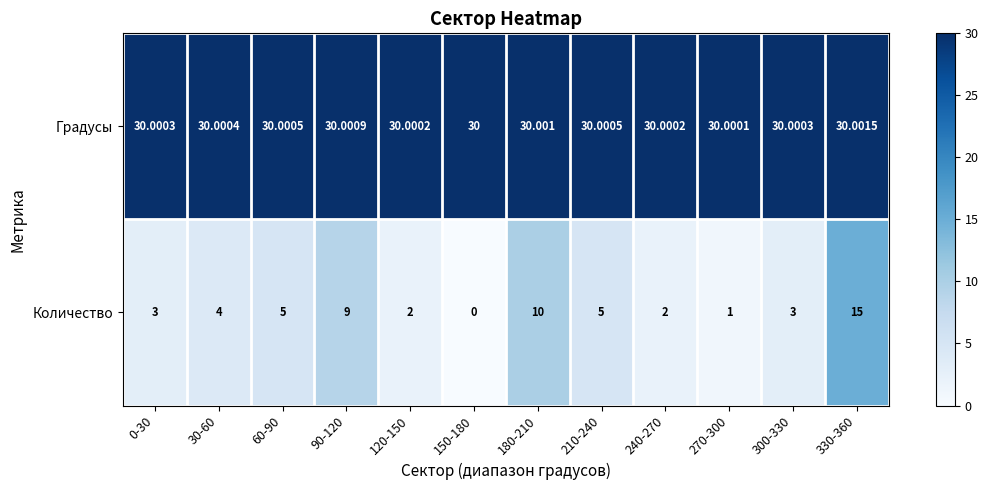

At which category is the sum across all series the highest?

330-360